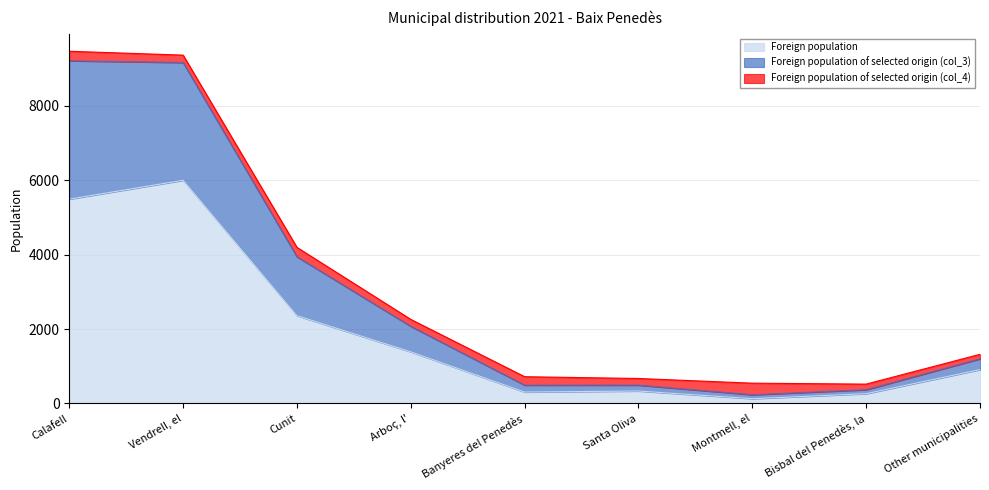

Is it true that Foreign population equals 263 at Bisbal del Penedès, la?

True